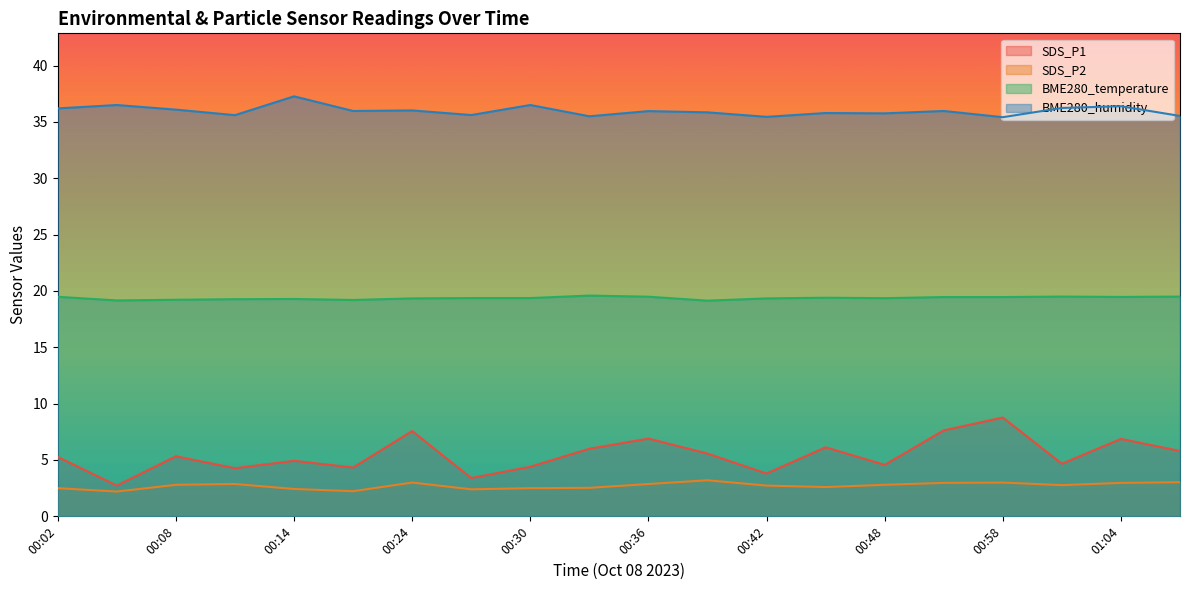

At which label is SDS_P2 closest to 2?

00:05